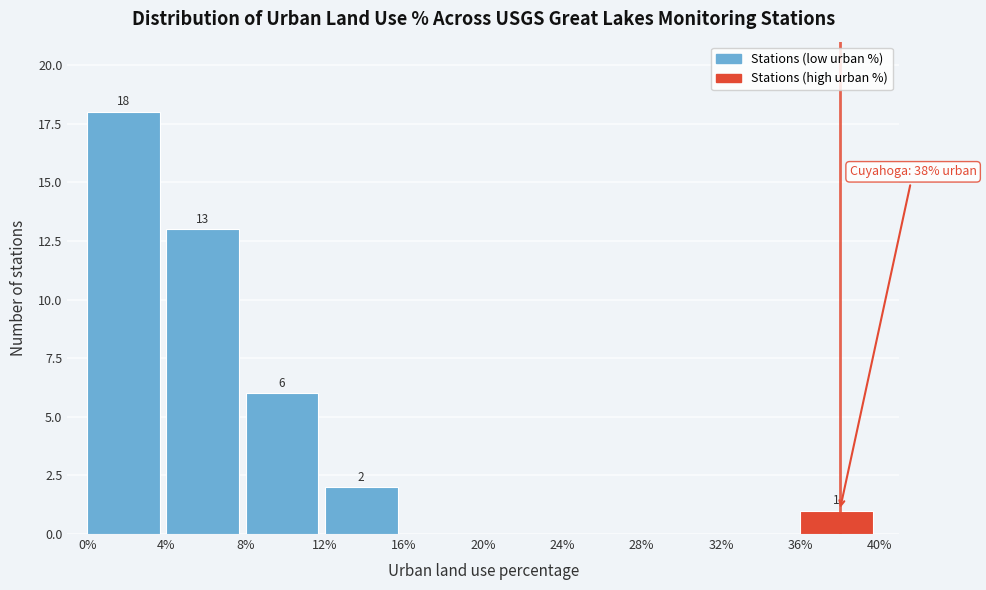

Reading left to right, extract all data points from this chart.

0%=18	4%=13	8%=6	12%=2	16%=0	20%=0	24%=0	28%=0	32%=0	36%=1